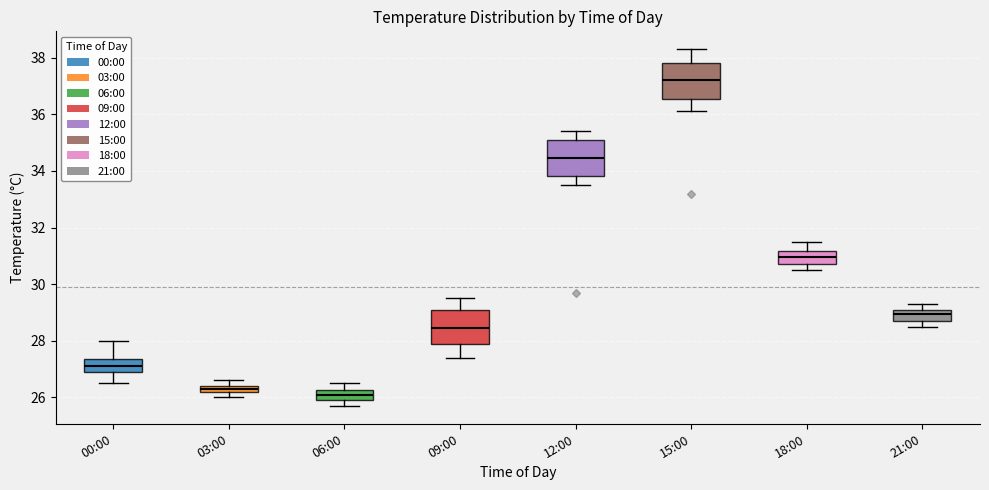

Where does the upper whisker of the box for 03:00 end on the y-axis? The values are not printed on the chart, so give them approximately, as read against the axis.

26.6